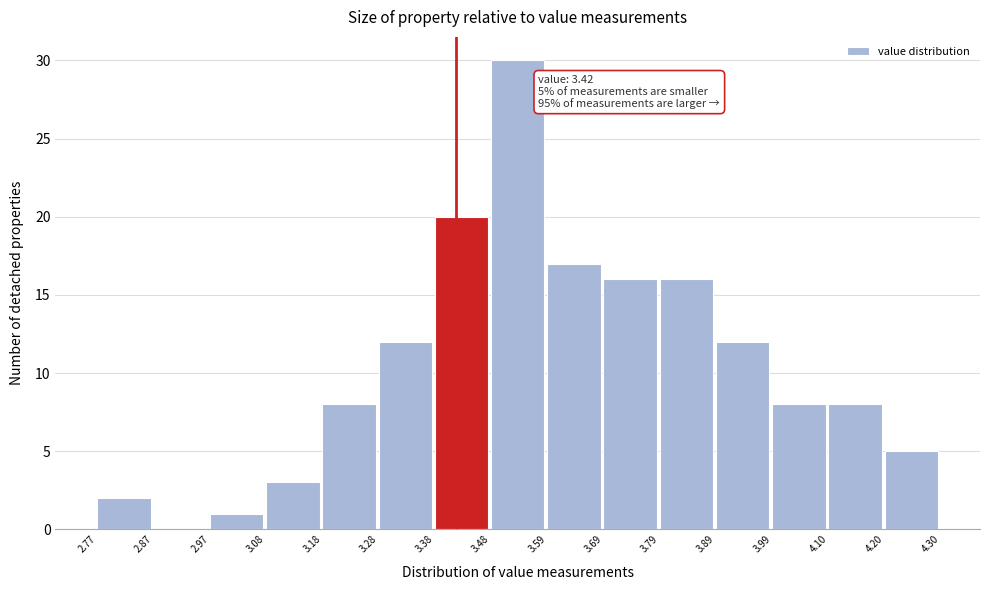

Over which range of the x-axis is the bar tallest?

3.48 to 3.59